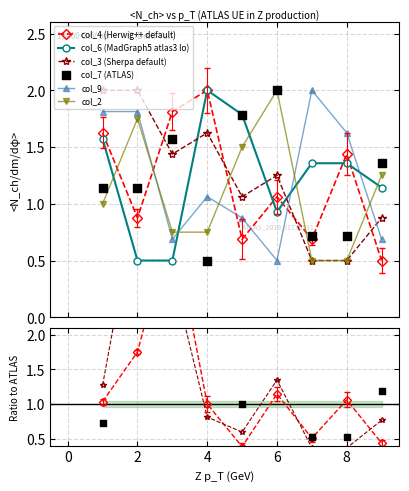

Is the value of col_7 at 2 greater than the value of col_9 at 7?

No